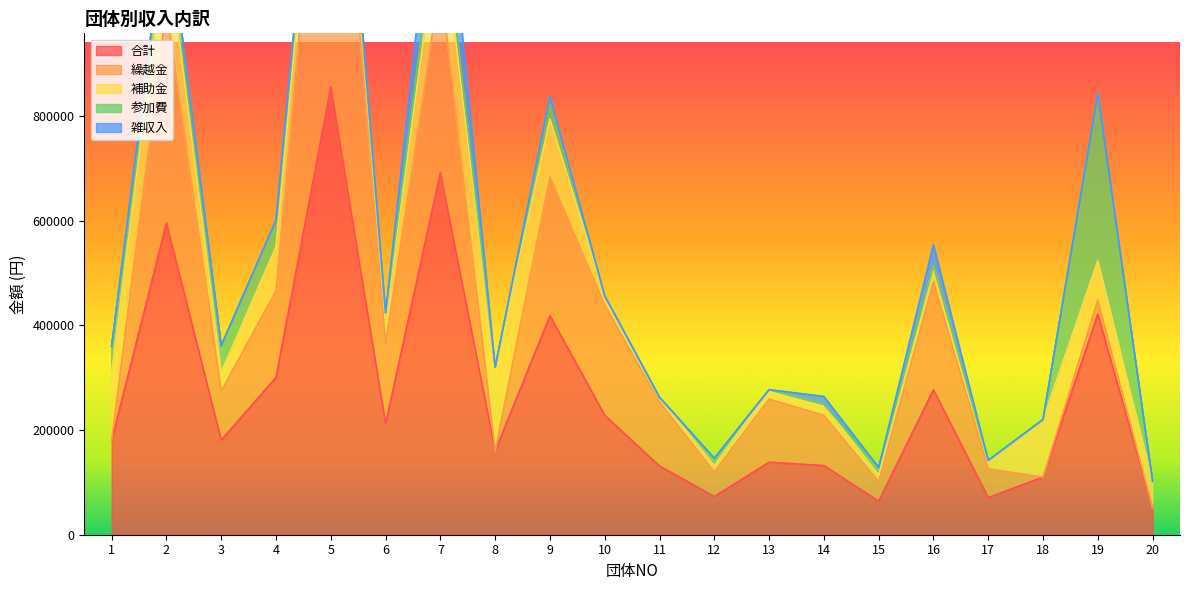

List the labels in order of 繰越金 value, smallest first.

1, 8, 18, 20, 19, 15, 12, 17, 3, 14, 13, 11, 6, 4, 16, 10, 9, 7, 2, 5